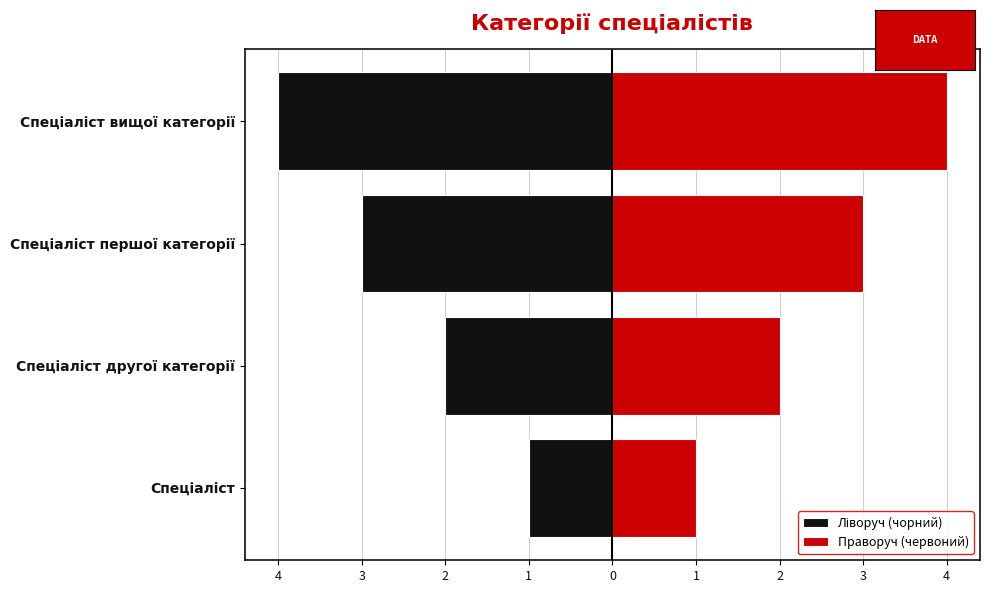

How many bars are there in total?

8